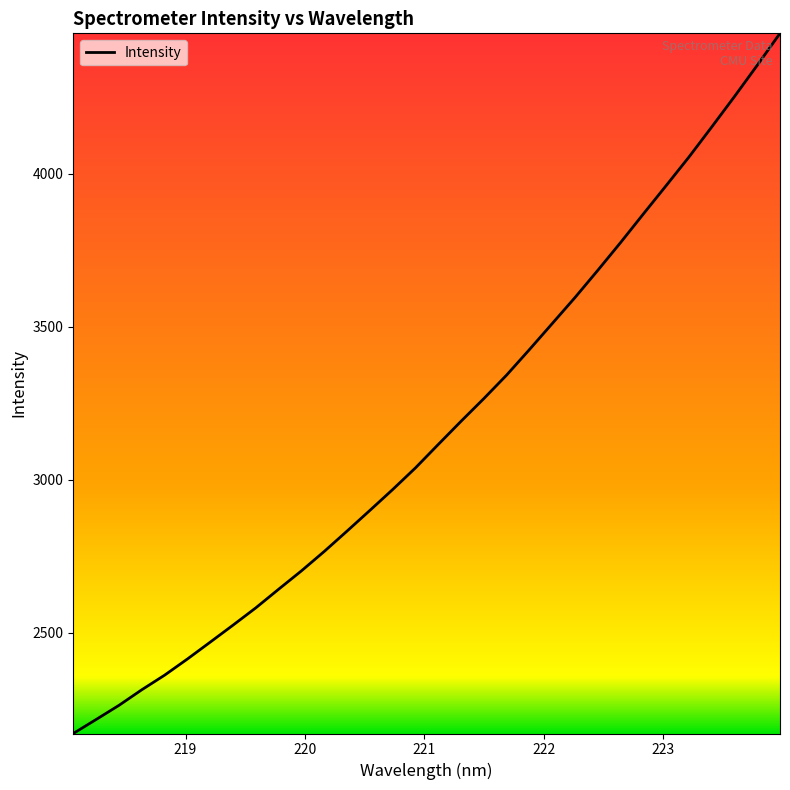

What is the smallest value displayed?

2171.2